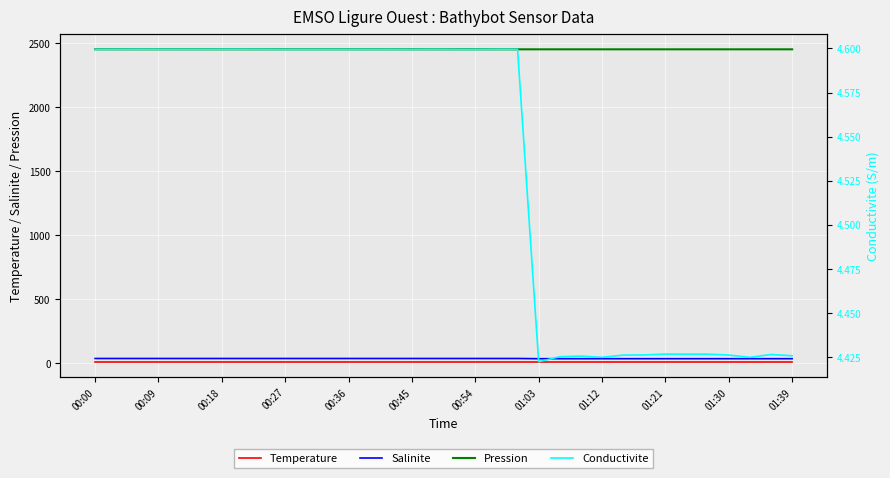

True or false: Pression and Conductivite intersect in this chart.

False